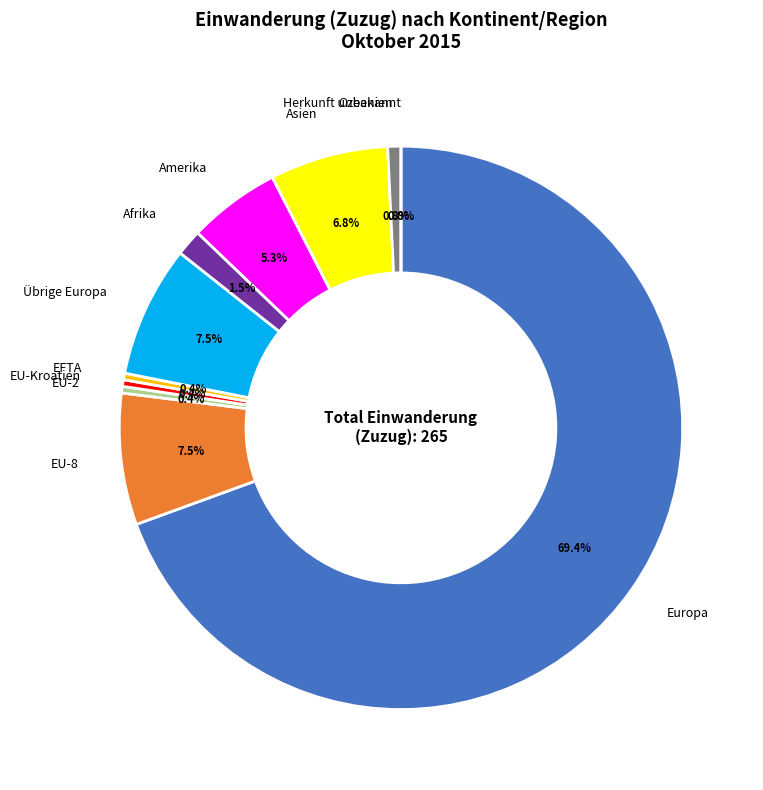

What is the largest slice in the pie chart?

Europa